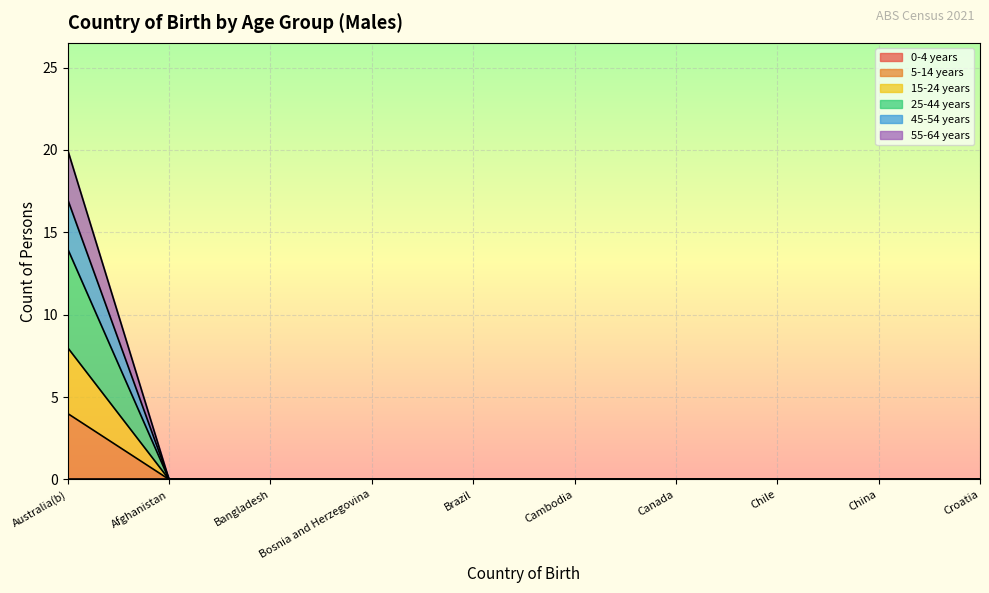

What position from the right is Bangladesh?

8